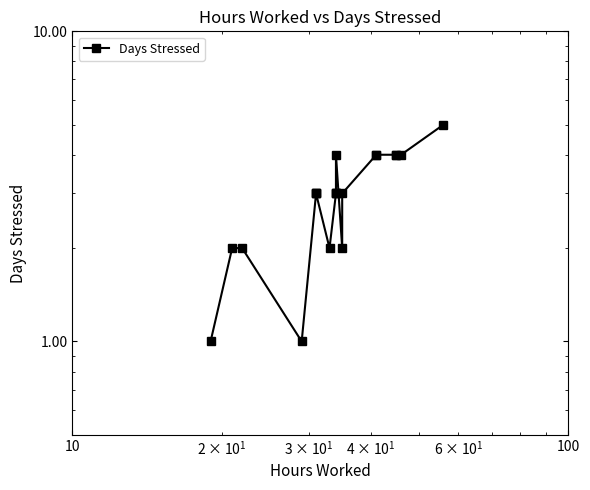

The value at 10 is 3. True or false?

False